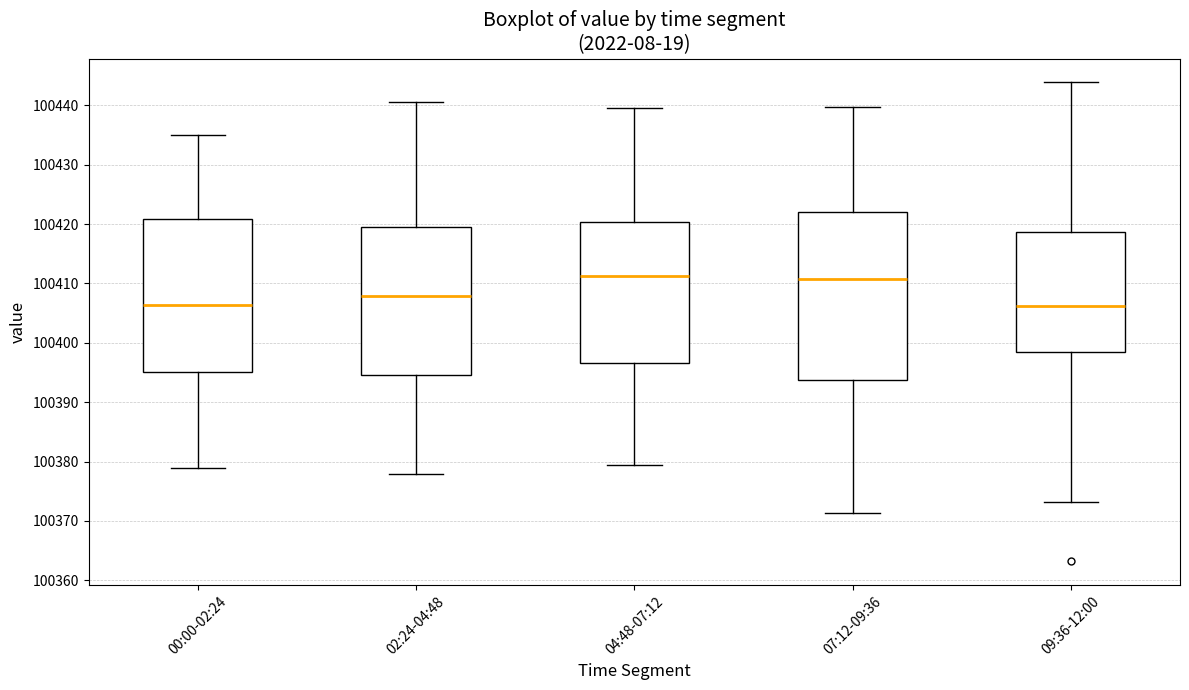

Comparing the boxes themselves (not the whiskers), which one is the tallest?

07:12-09:36